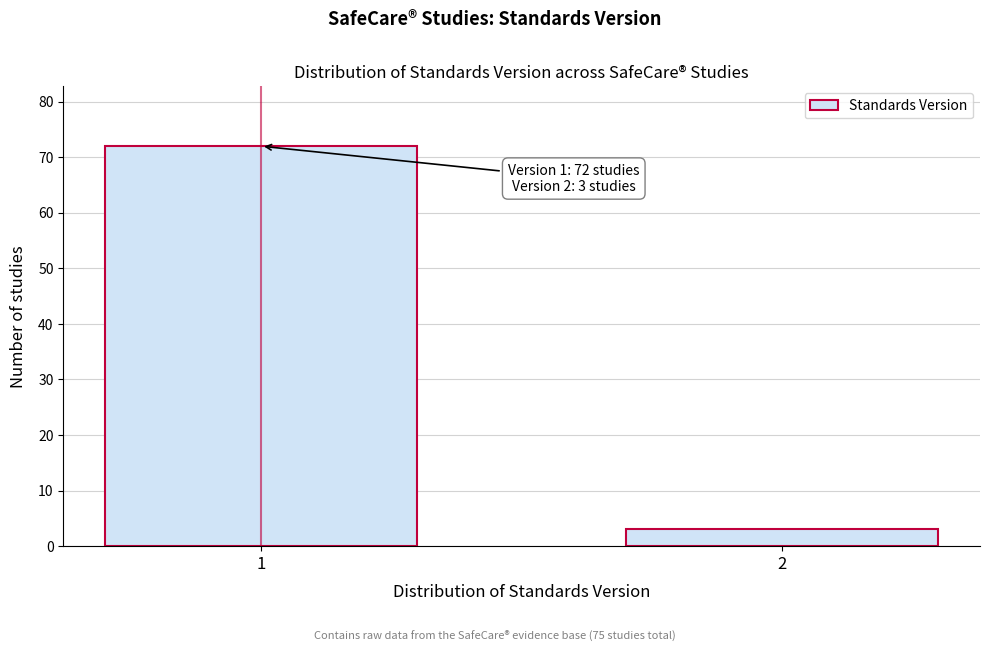

Reading left to right, transcribe all the data shown in this chart.

72	3